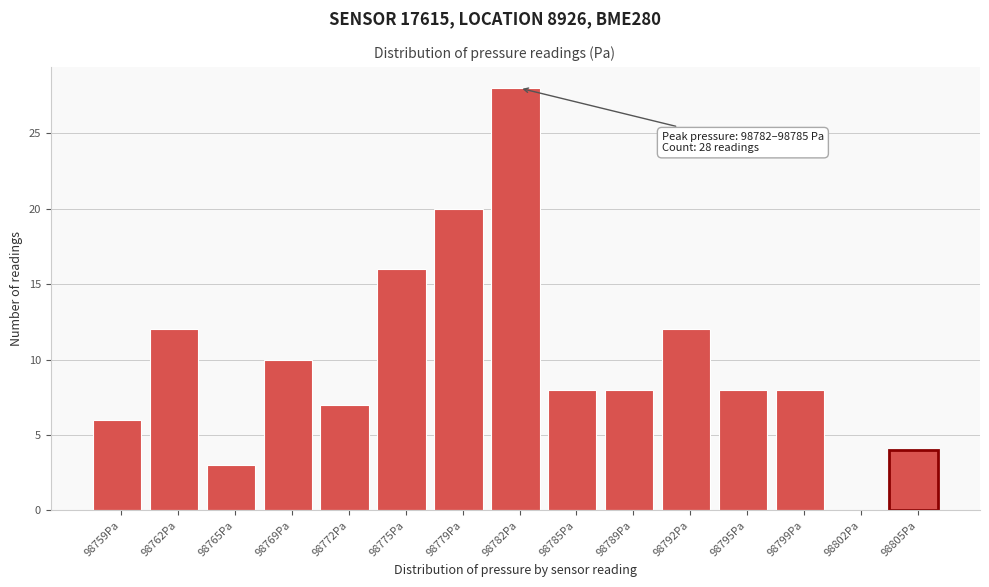

Reading left to right, extract all data points from this chart.

98759Pa=6	98762Pa=12	98765Pa=3	98769Pa=10	98772Pa=7	98775Pa=16	98779Pa=20	98782Pa=28	98785Pa=8	98789Pa=8	98792Pa=12	98795Pa=8	98799Pa=8	98802Pa=0	98805Pa=4